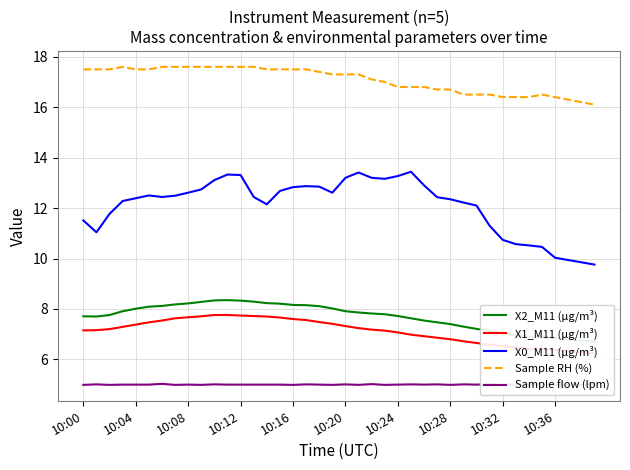

What are all the series names shown in the legend?

X2_M11 (μg/m³), X1_M11 (μg/m³), X0_M11 (μg/m³), Sample RH (%), Sample flow (lpm)